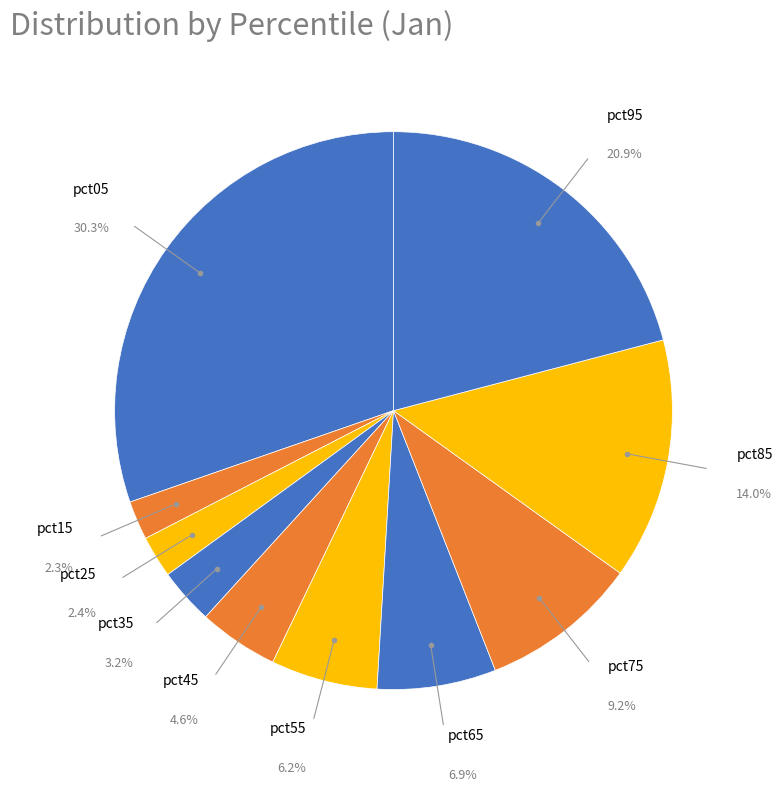

How many slices are in this pie chart?

10